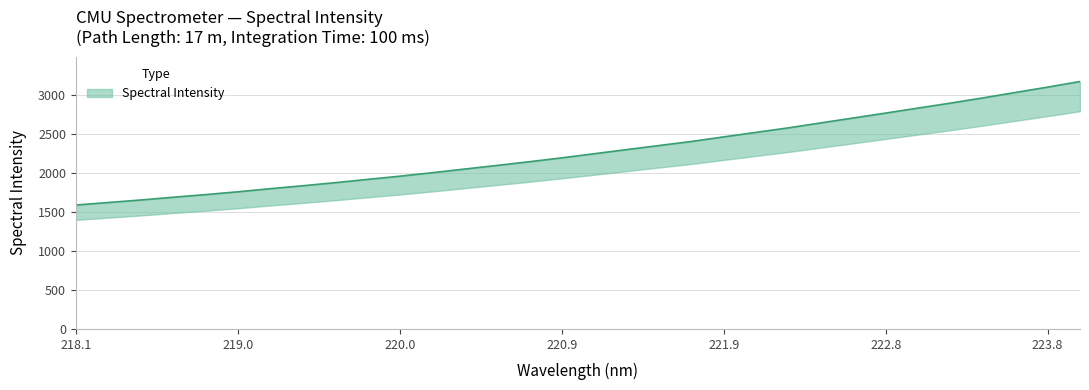

At which label is the value closest to 2379?

221.6902